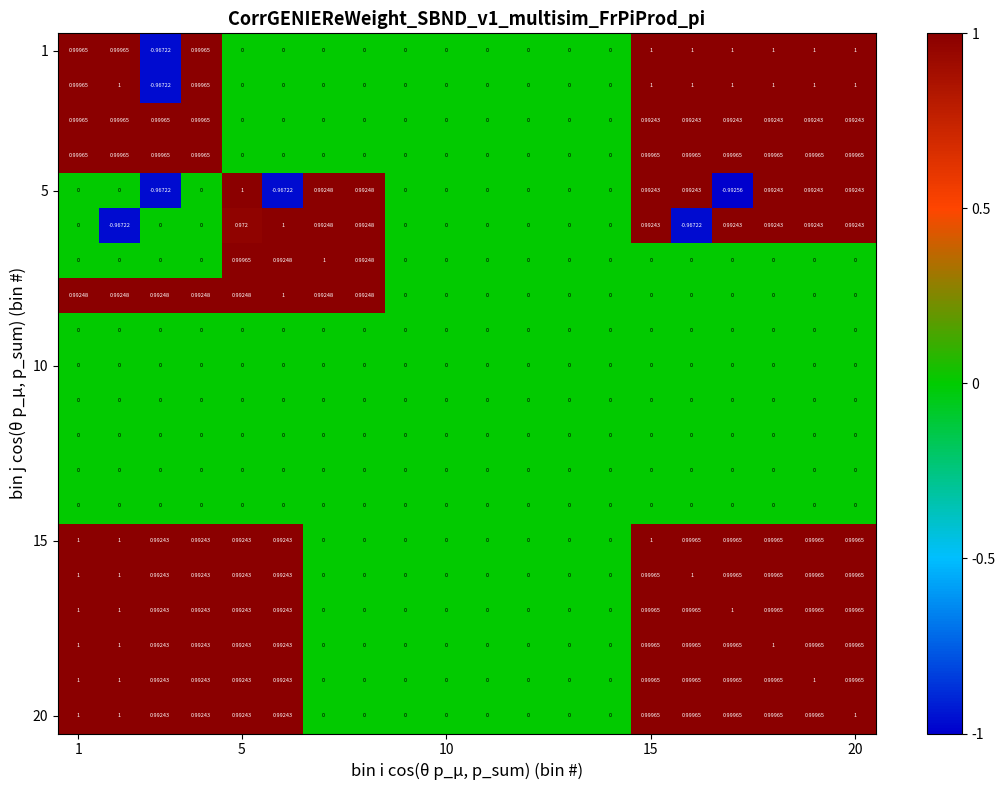

Which series has the largest range (max minus min)?

5